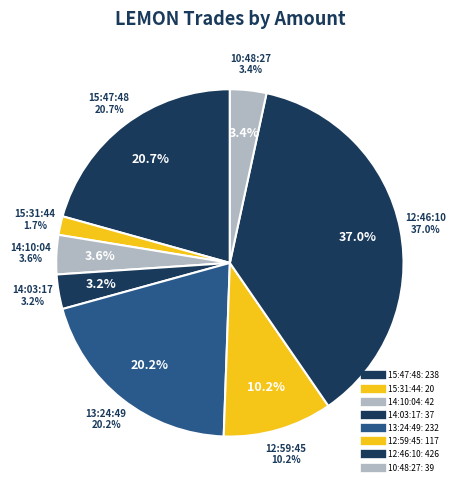

Is 15:31:44 the majority of the pie?

No